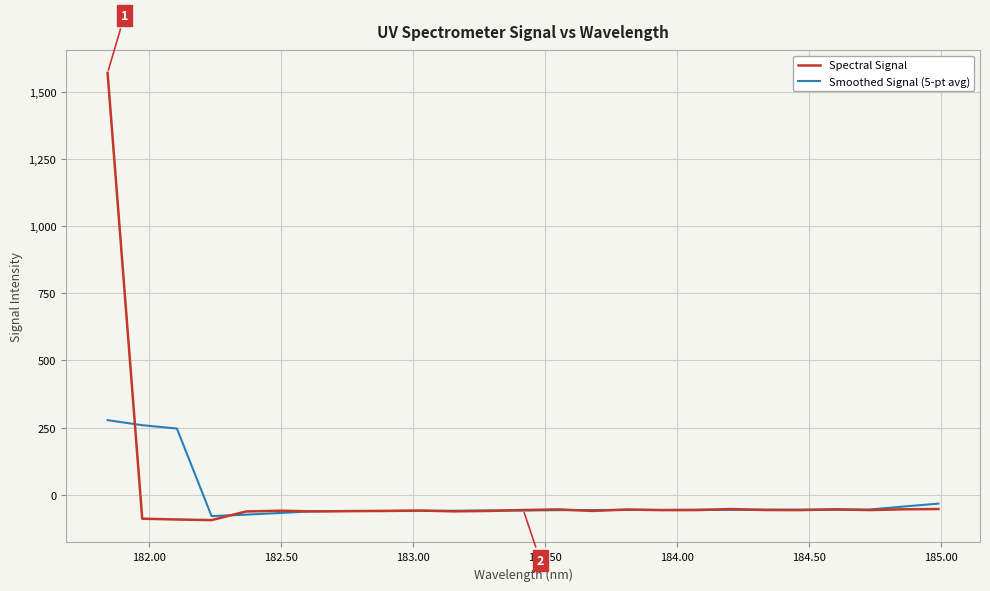

Rank the series by their maximum value, from lowest to highest.

Smoothed Signal (5-pt avg), Spectral Signal